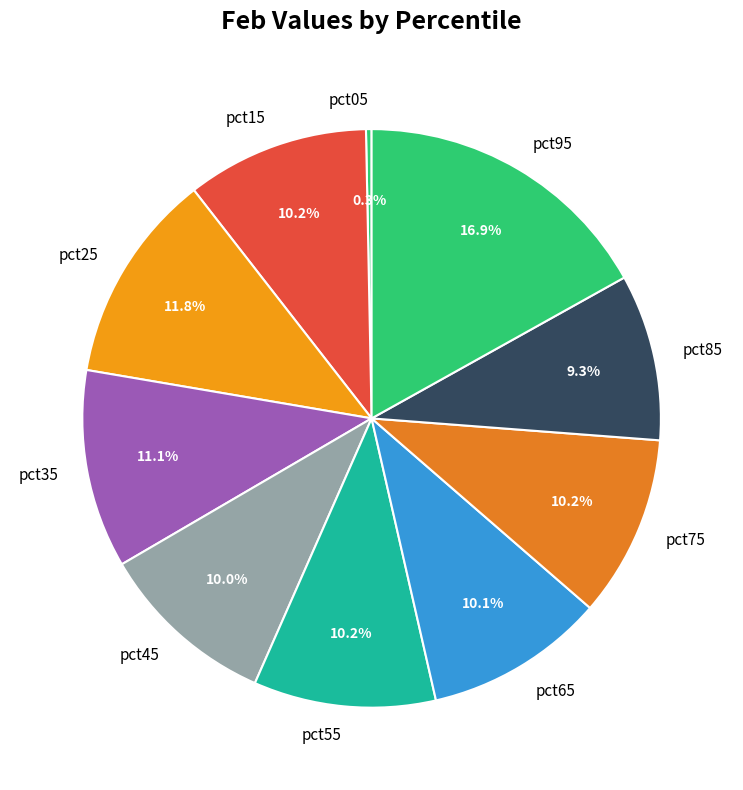

To the nearest percent, what is the difference between the pct15 and pct35 slice percentages?

1%